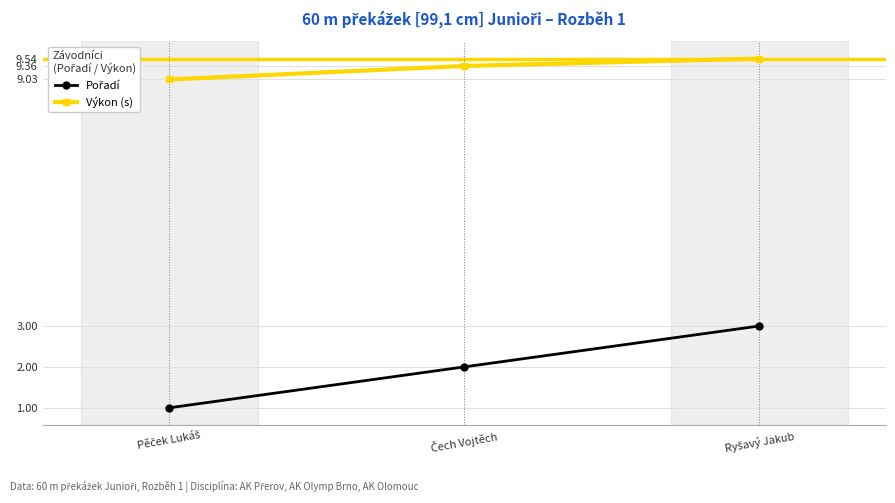

What is the difference between the maximum and minimum values in the Výkon (s) series?

0.5